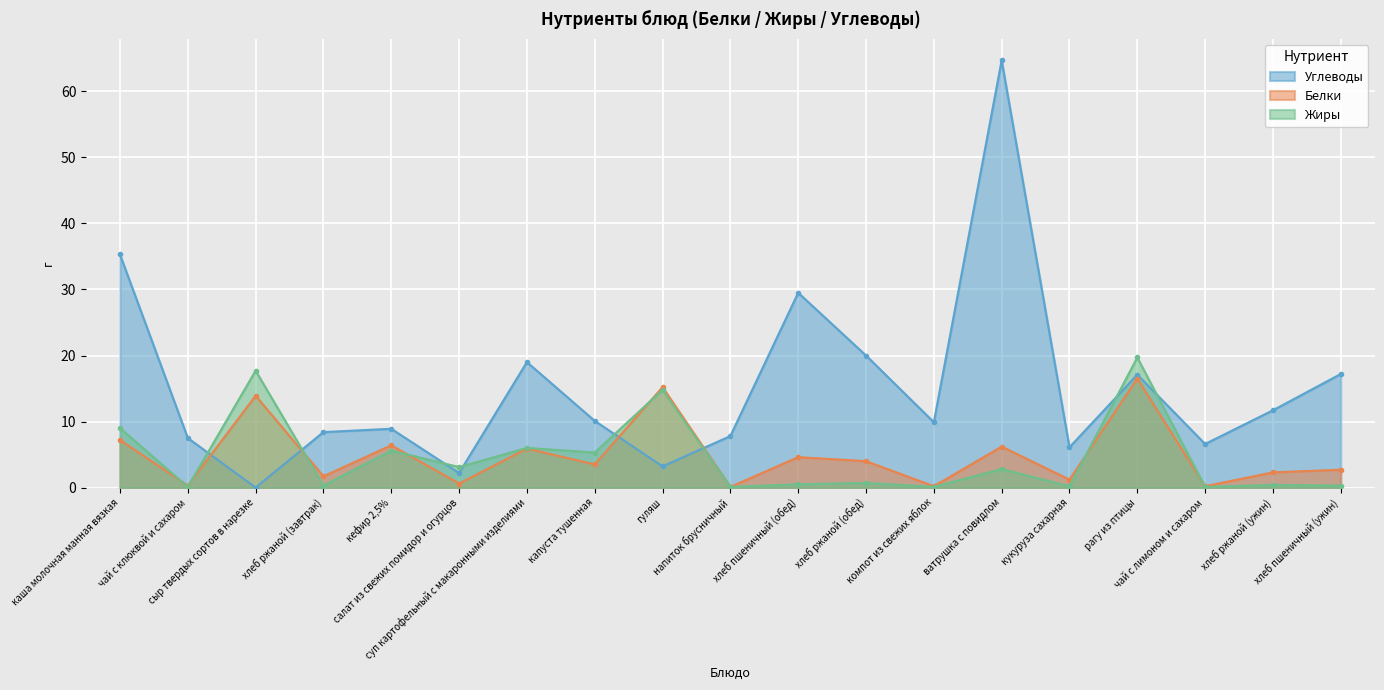

What is the sum of the Жиры values at кефир 2,5% and капуста тушенная?

10.9